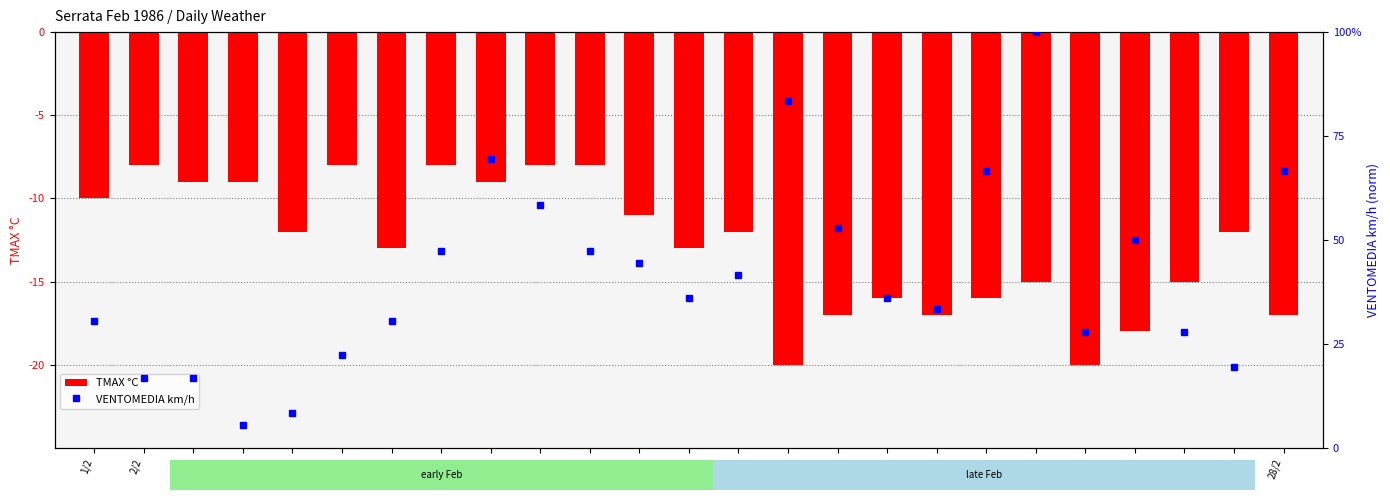

What is the approximate value of VENTOMEDIA km/h at 27/2?

19.4